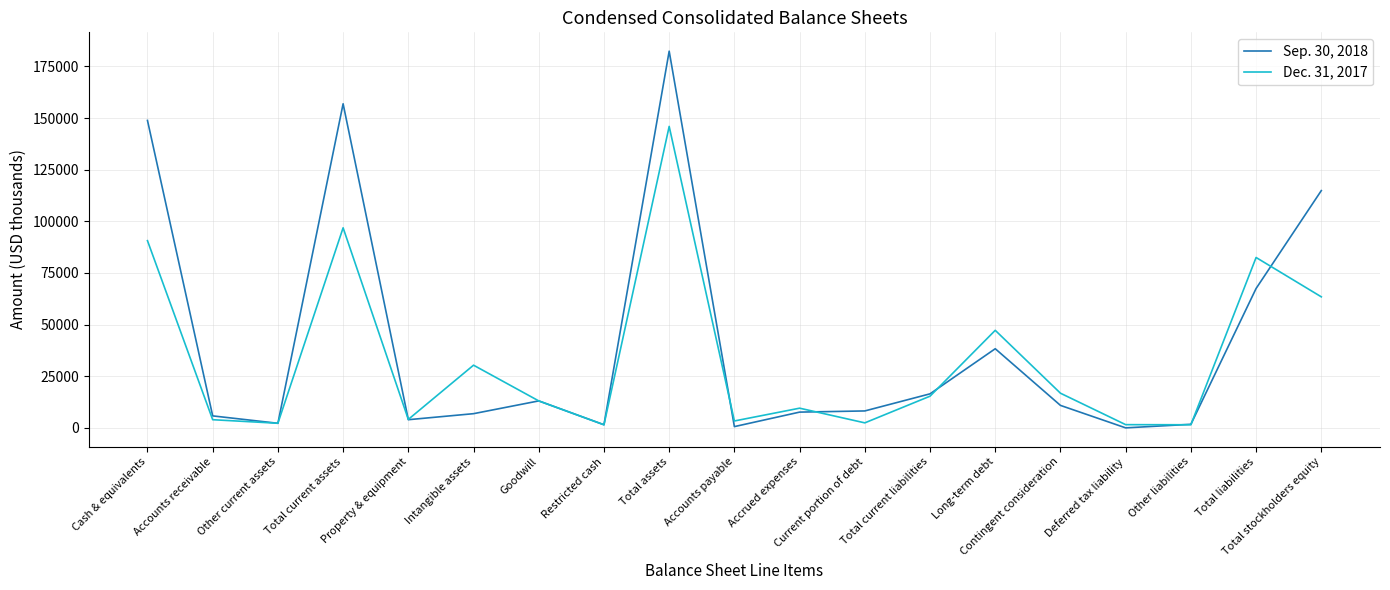

Rank the series at Deferred tax liability from lowest to highest value.

Sep. 30, 2018, Dec. 31, 2017